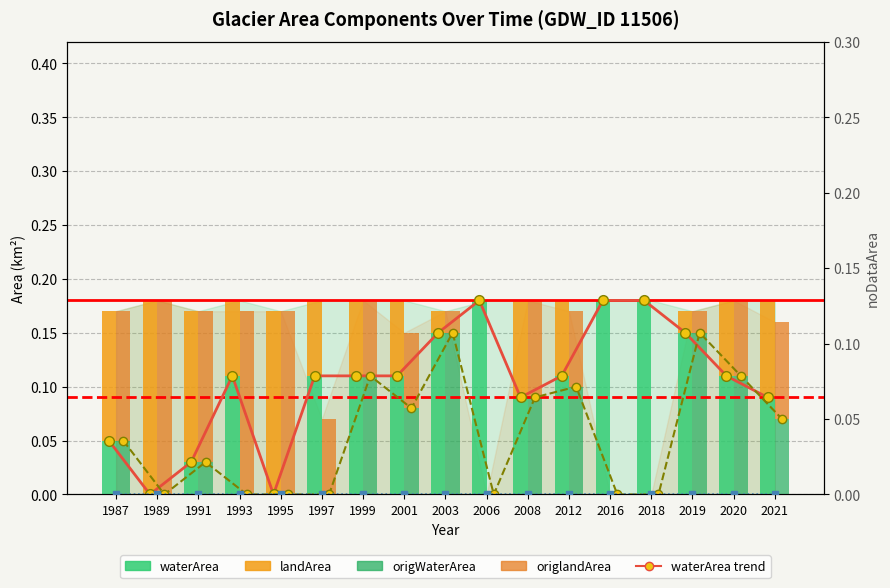

What is the difference between the second highest and minimum values in the waterArea series?

0.2